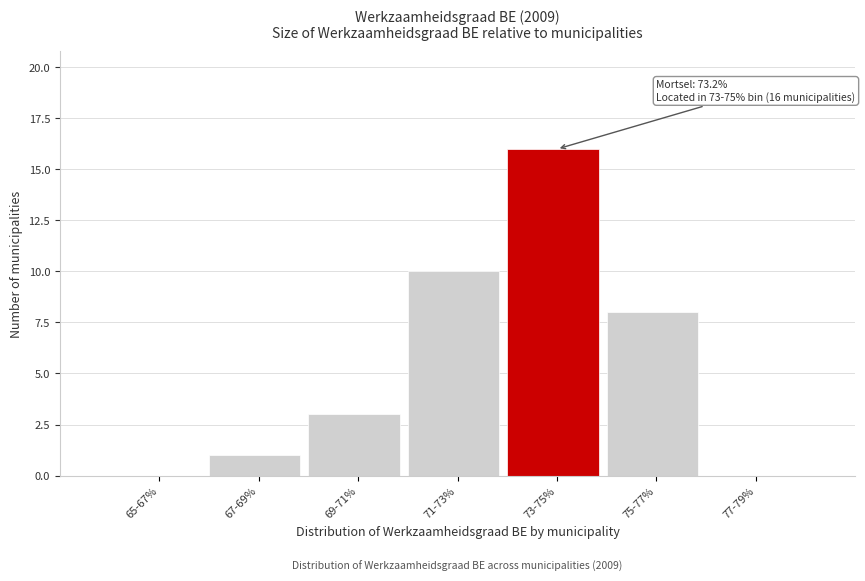

Reading left to right, transcribe all the data shown in this chart.

65-67%=0	67-69%=1	69-71%=3	71-73%=10	73-75%=16	75-77%=8	77-79%=0